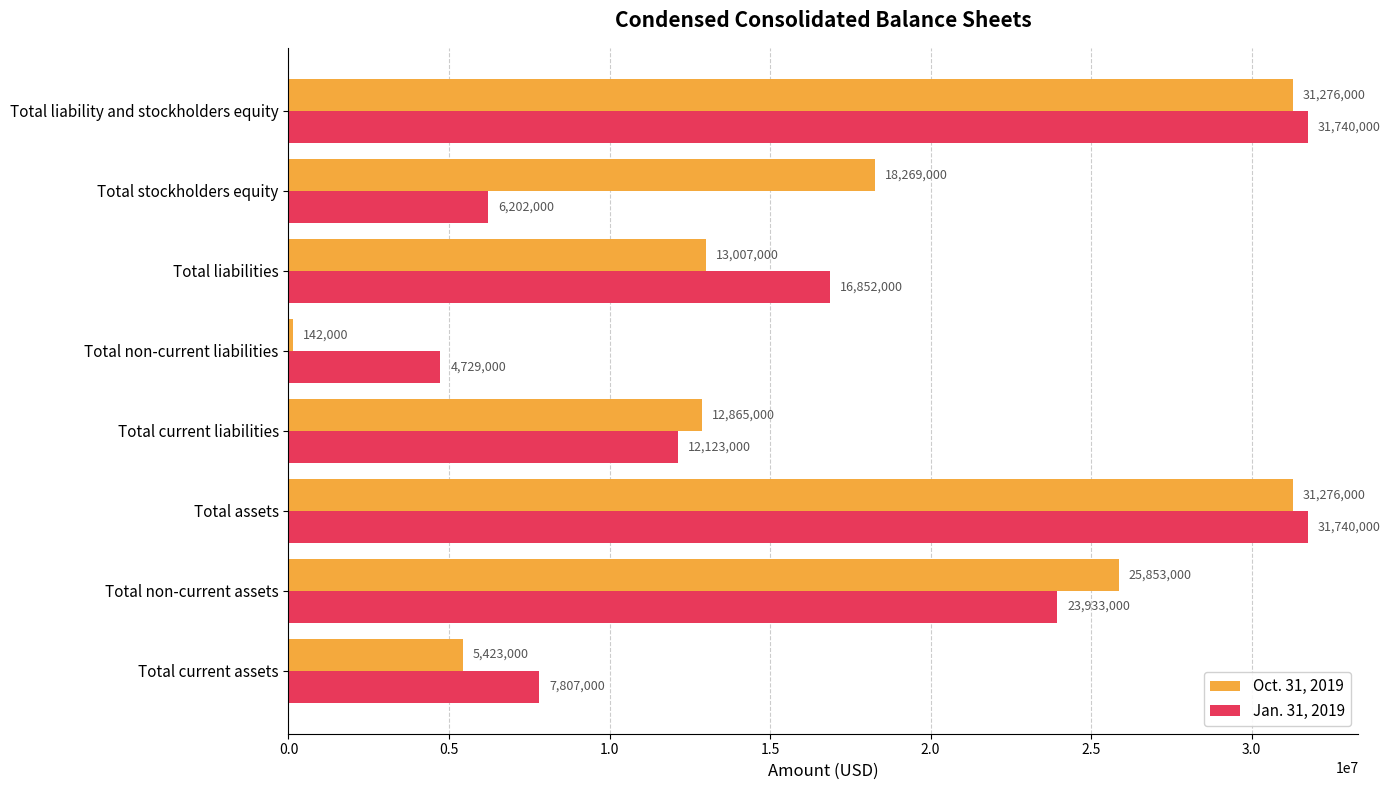

Which series has the largest total across all categories?

Oct. 31, 2019